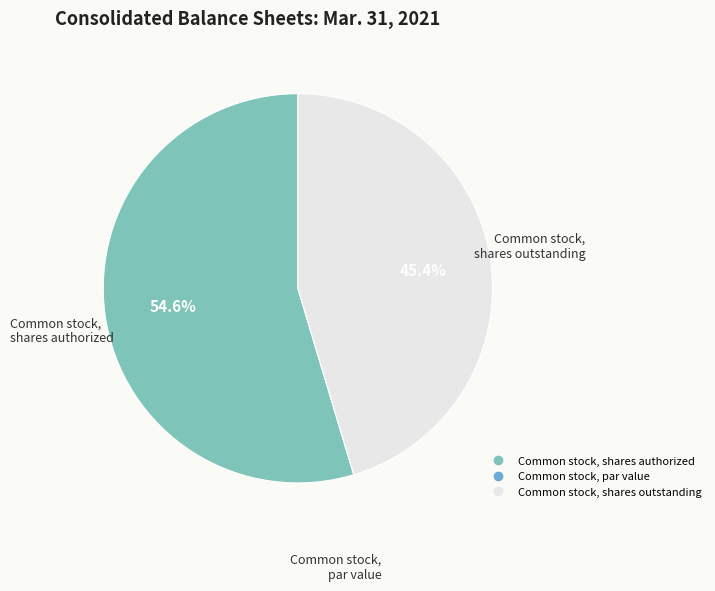

True or false: Common stock, shares outstanding accounts for 34% of the total.

False